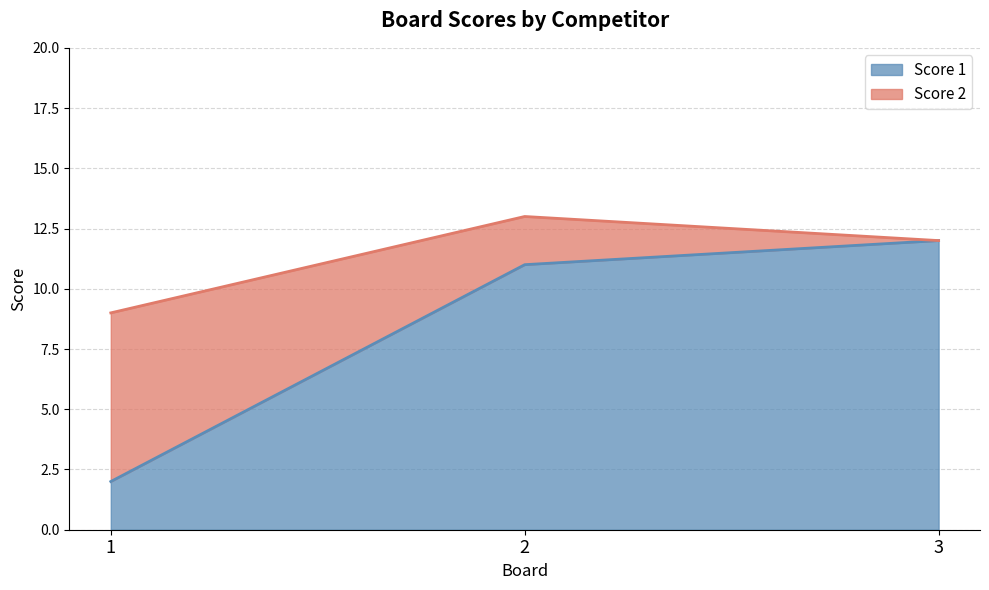

Rank the categories by value from highest to lowest.

3, 2, 1